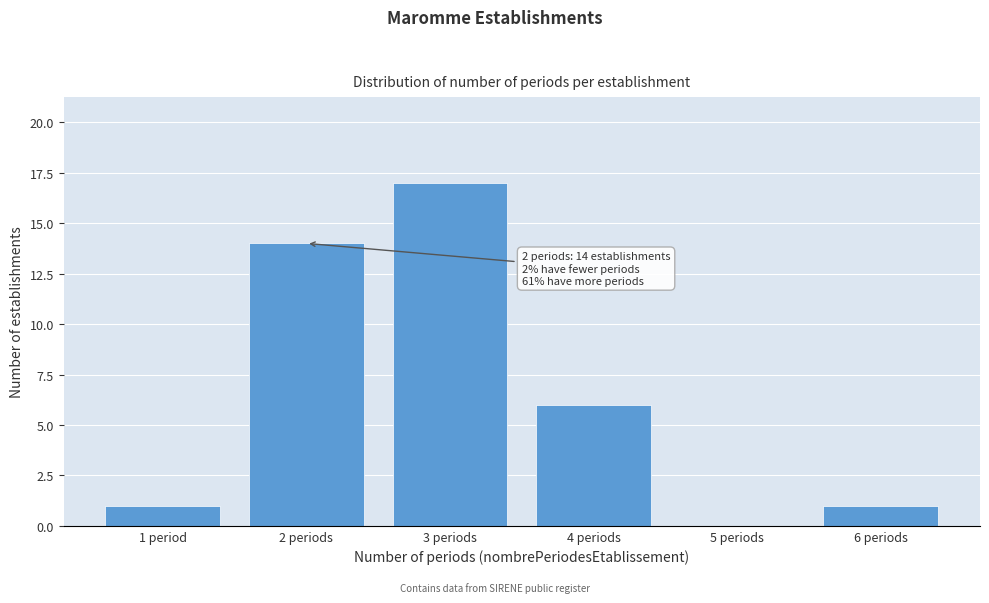

Reading left to right, transcribe all the data shown in this chart.

1 period=1	2 periods=14	3 periods=17	4 periods=6	5 periods=0	6 periods=1